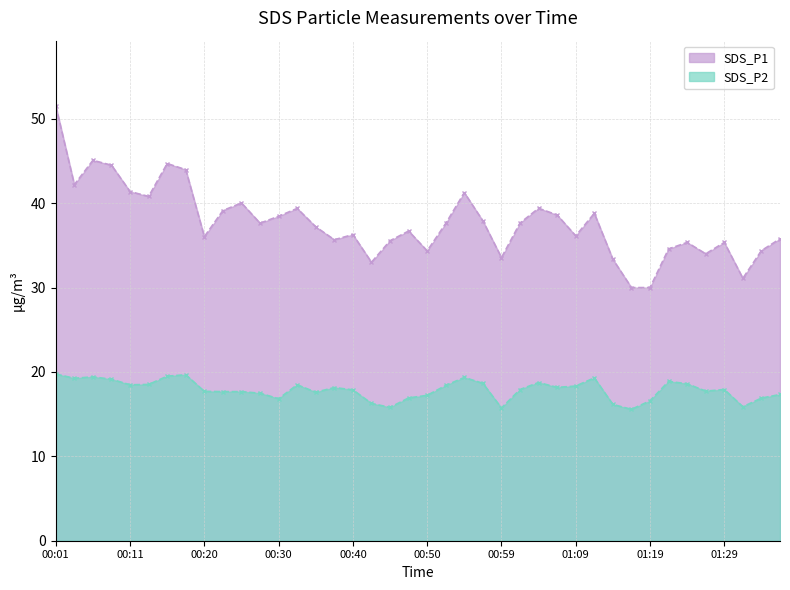

What is the difference between the highest and lowest values at 00:20?

18.3